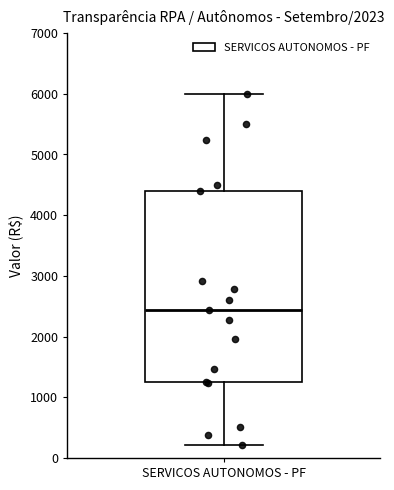

Where does the lower whisker of the box for SERVICOS AUTONOMOS - PF end on the y-axis? The values are not printed on the chart, so give them approximately, as read against the axis.

200